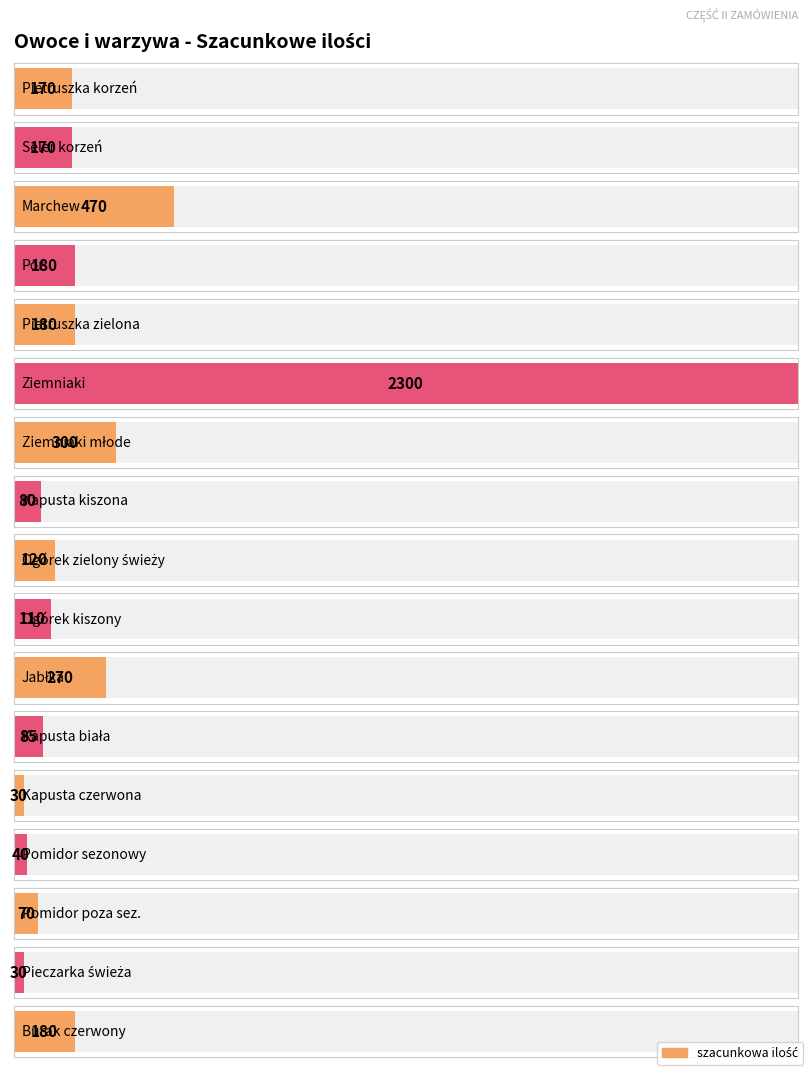

List the labels in order of value, smallest first.

Kapusta czerwona, Pieczarka świeża, Pomidor sezonowy, Pomidor poza sez., Kapusta kiszona, Kapusta biała, Ogórek kiszony, Ogórek zielony świeży, Pietruszka korzeń, Seler korzeń, Por, Pietruszka zielona, Burak czerwony, Jabłka, Ziemniaki młode, Marchew, Ziemniaki